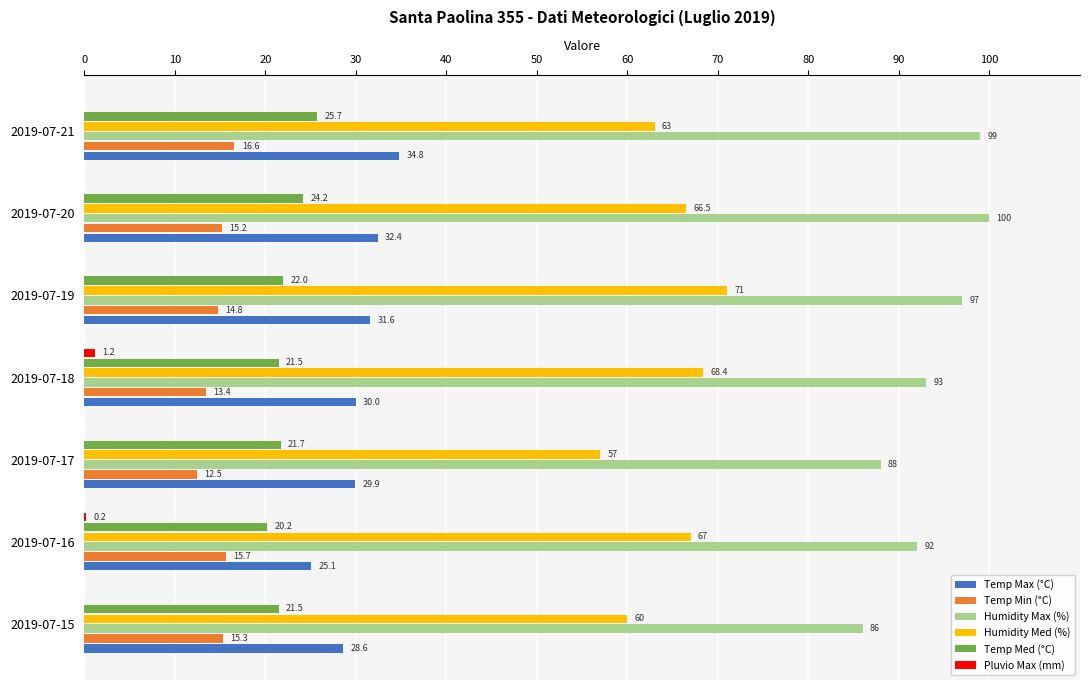

True or false: Humidity Max (%) has a value of 23.9 at 2019-07-17.

False